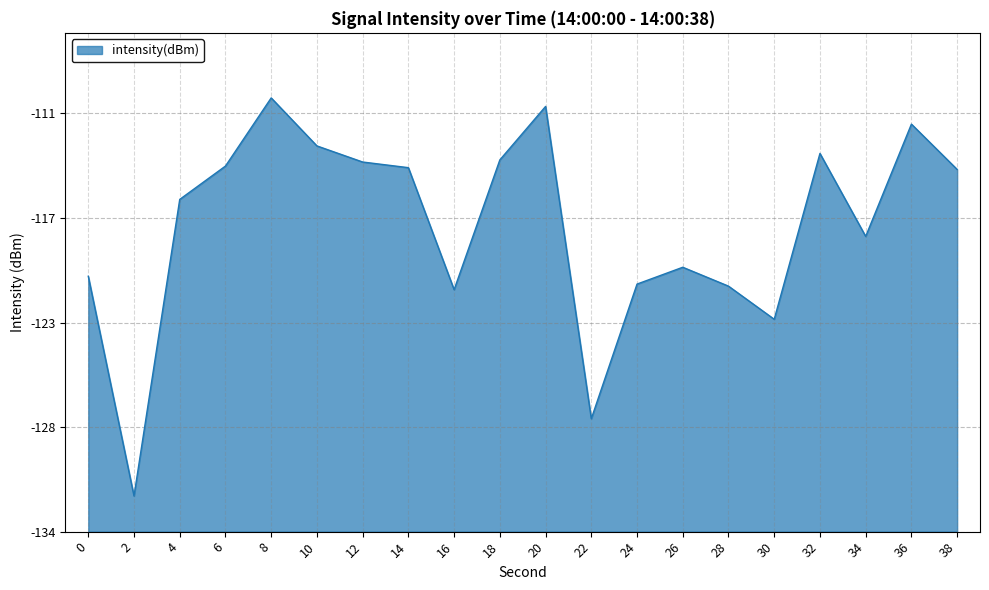

Reading right to left, what are all the values shown in this chart?

20.3	22.9	16.6	21.2	11.9	13.8	14.8	13.9	6.3	23.9	20.9	13.6	20.4	20.7	21.6	24.3	20.5	18.6	2.0	14.3